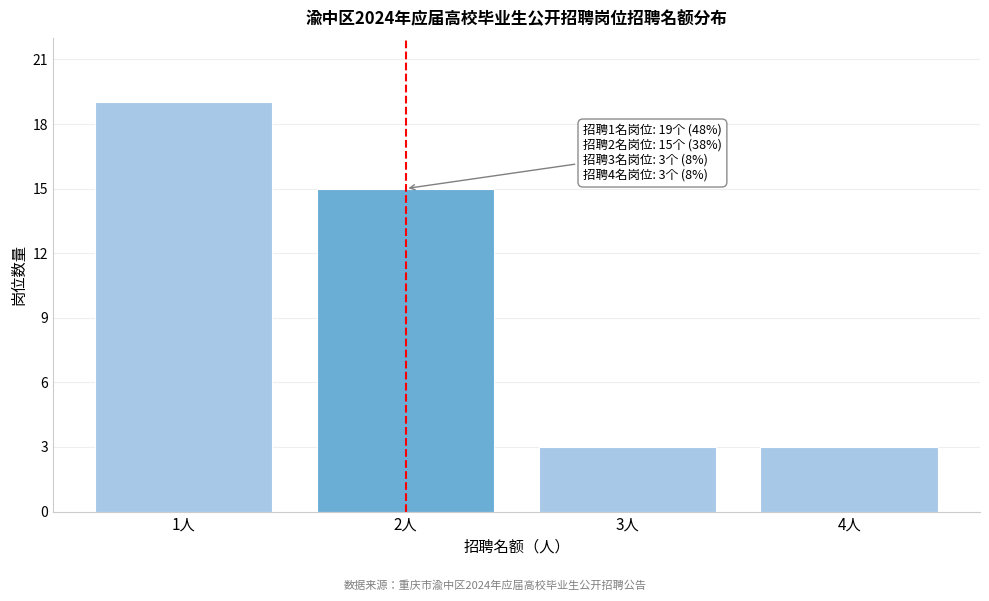

Reading left to right, extract all data points from this chart.

19	15	3	3